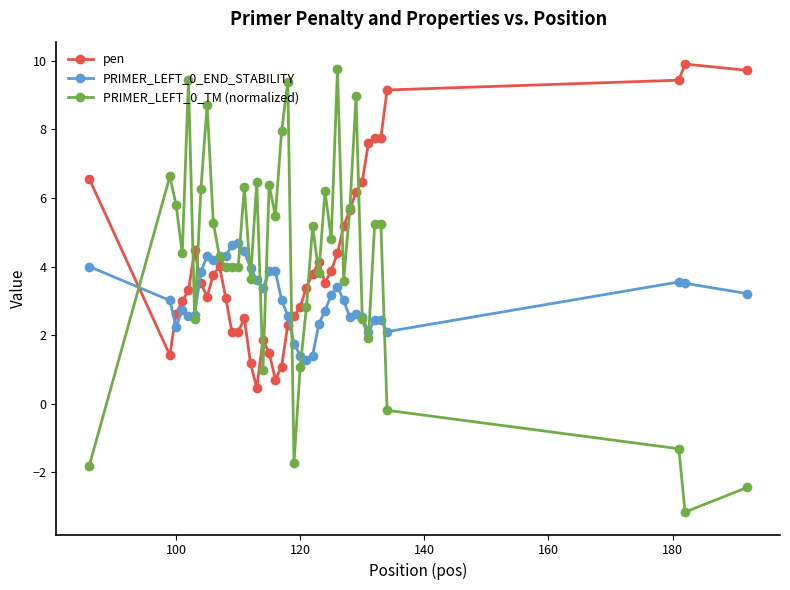

Which series has the largest range (max minus min)?

PRIMER_LEFT_0_TM (normalized)